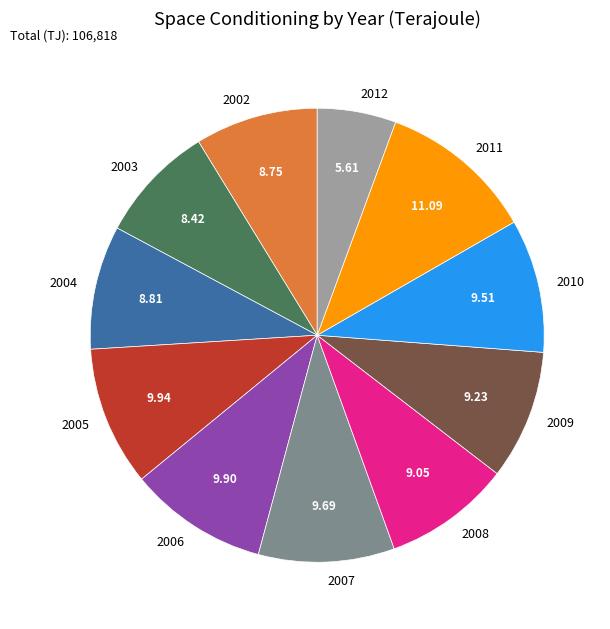

How many slices are in this pie chart?

11